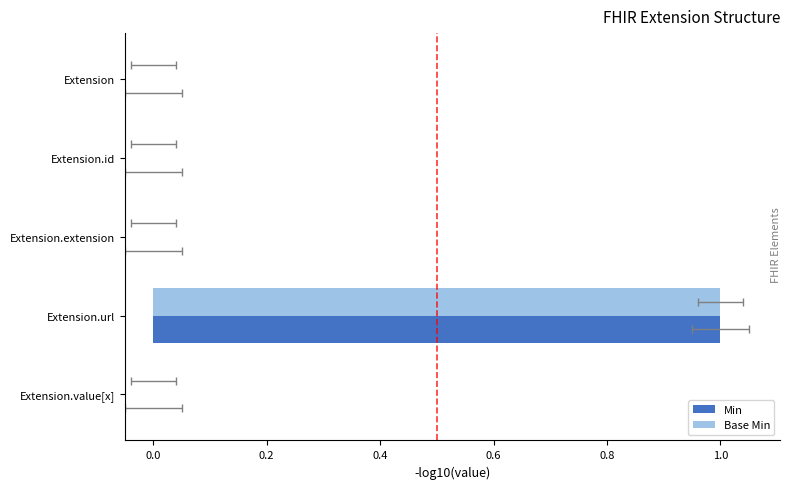

Read the Base Min value at Extension.url.

1